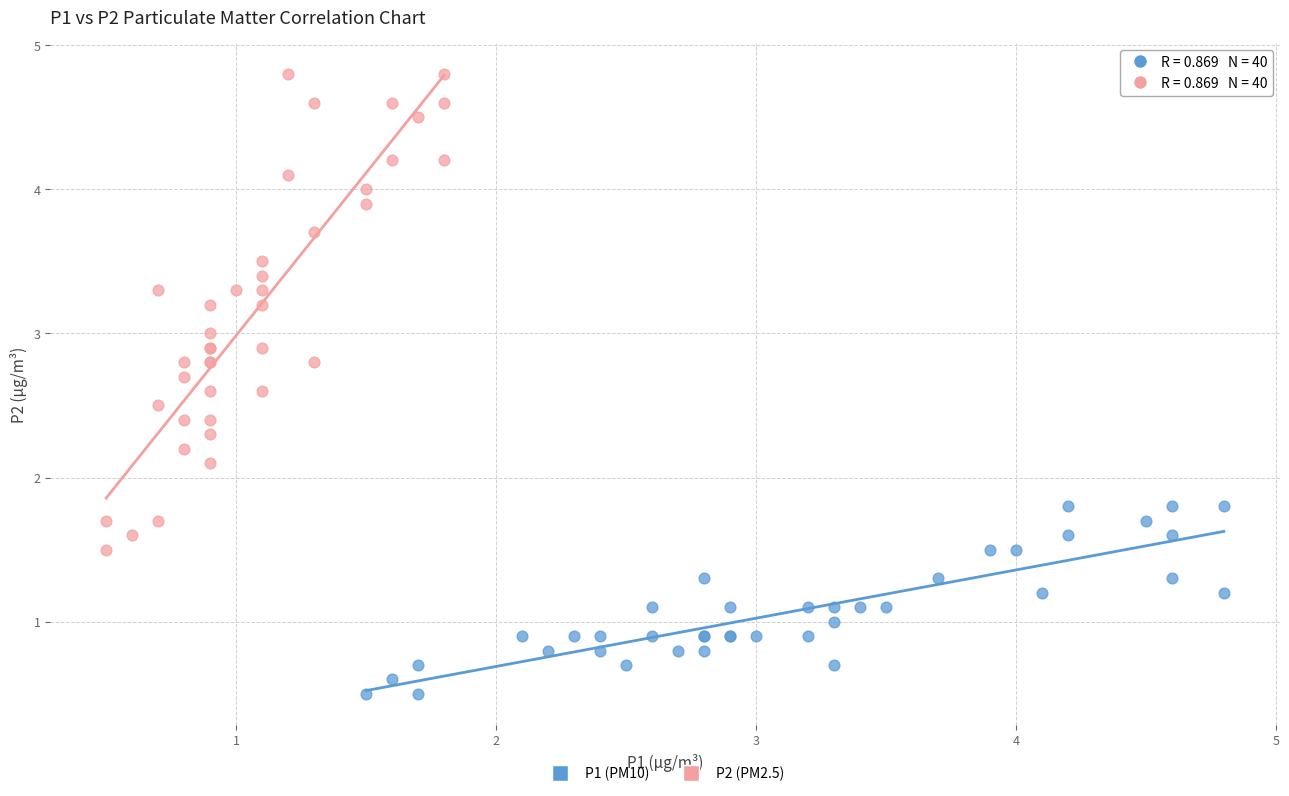

What are all the series names shown in the legend?

P1 (PM10), P2 (PM2.5)